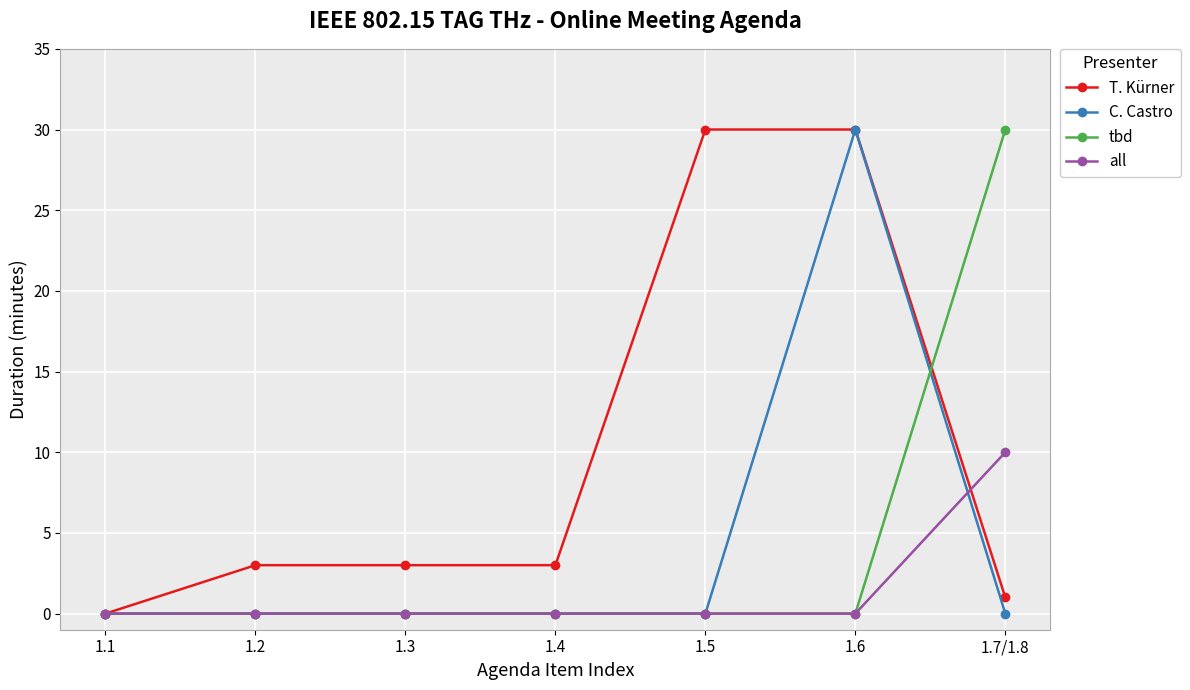

True or false: all has more than 2 points higher than both neighbors.

False